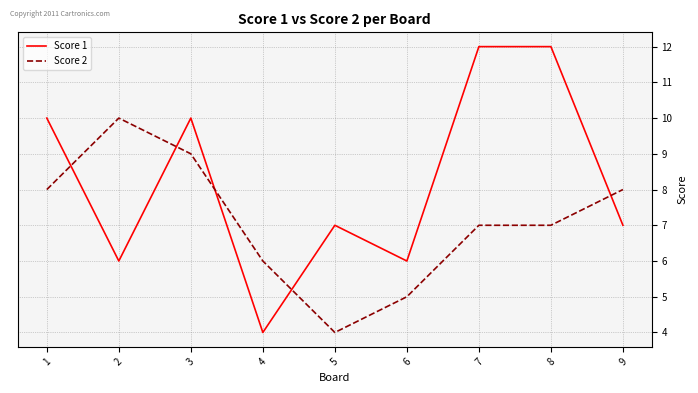

Reading right to left, transcribe all the data shown in this chart.

Score 1: 9=7	8=12	7=12	6=6	5=7	4=4	3=10	2=6	1=10
Score 2: 9=8	8=7	7=7	6=5	5=4	4=6	3=9	2=10	1=8